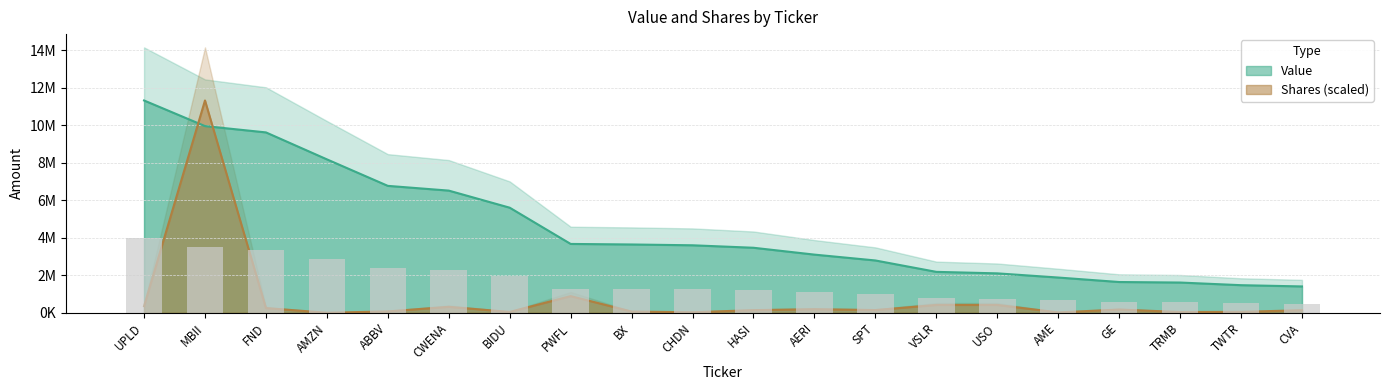

What is the label of the 18th bar from the left?

TRMB